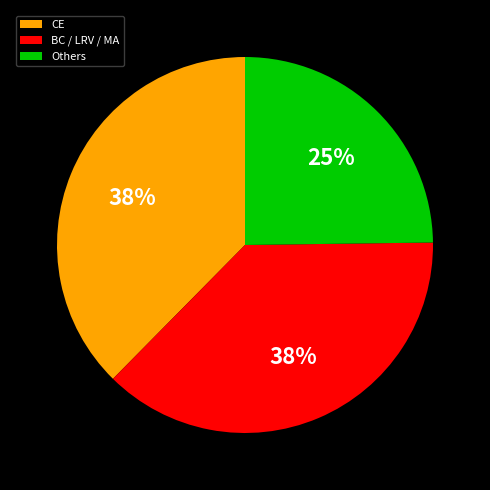

What is the smallest slice in the pie chart?

Others